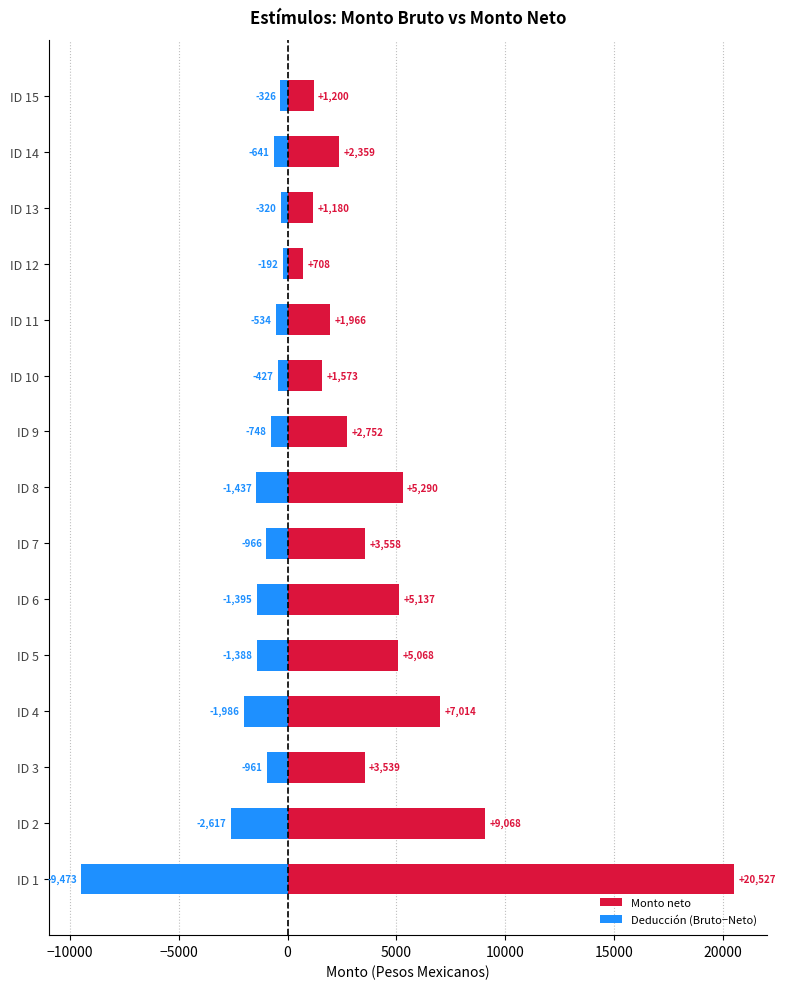

How many values in the Deducción (Bruto−Neto) series are below -961?

8